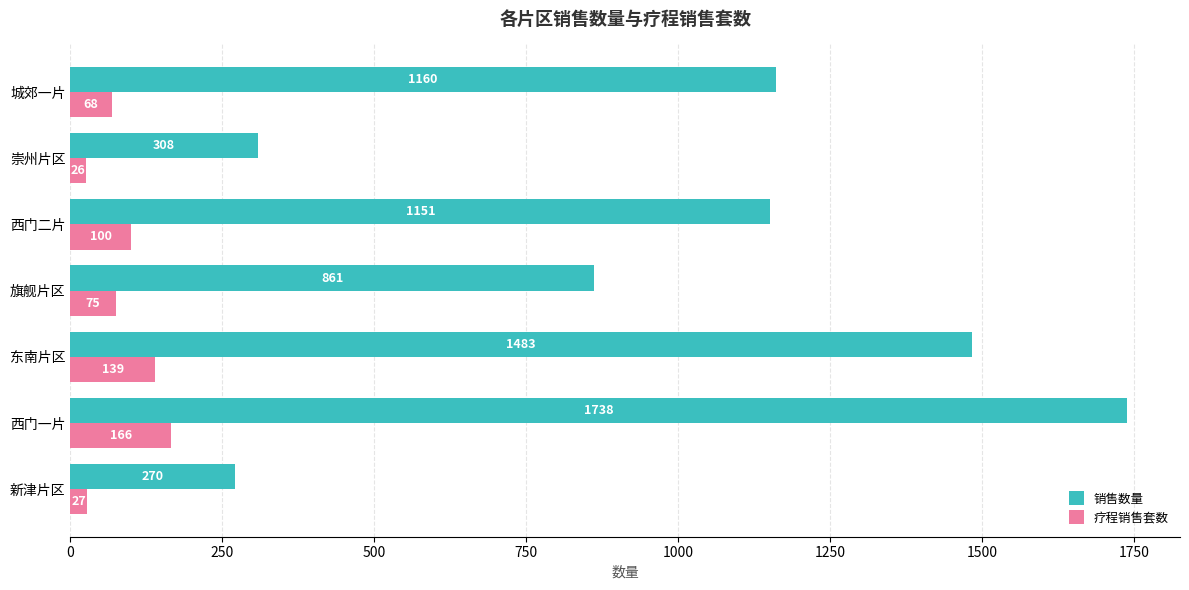

Which series has the largest total across all categories?

销售数量